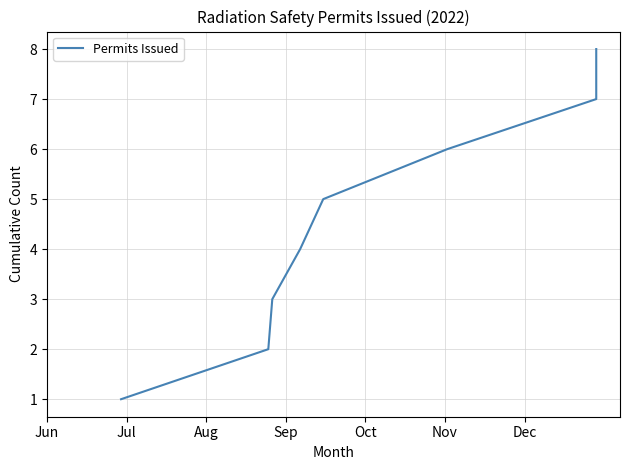

What is the difference between the values at Jun and Nov?

5